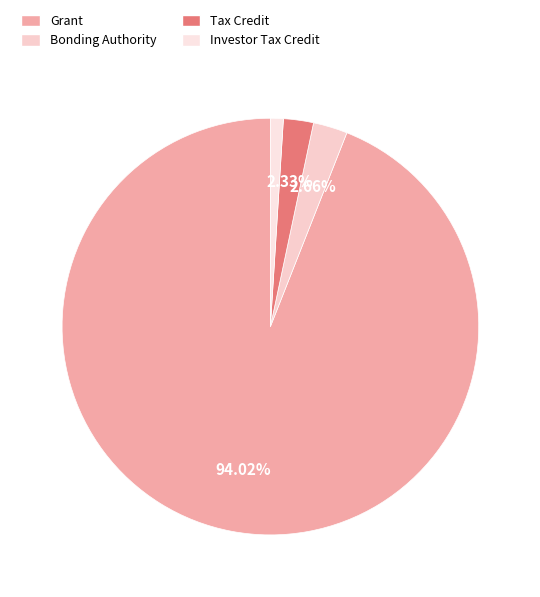

To the nearest percent, what is the difference between the Investor Tax Credit and Bonding Authority slice percentages?

2%